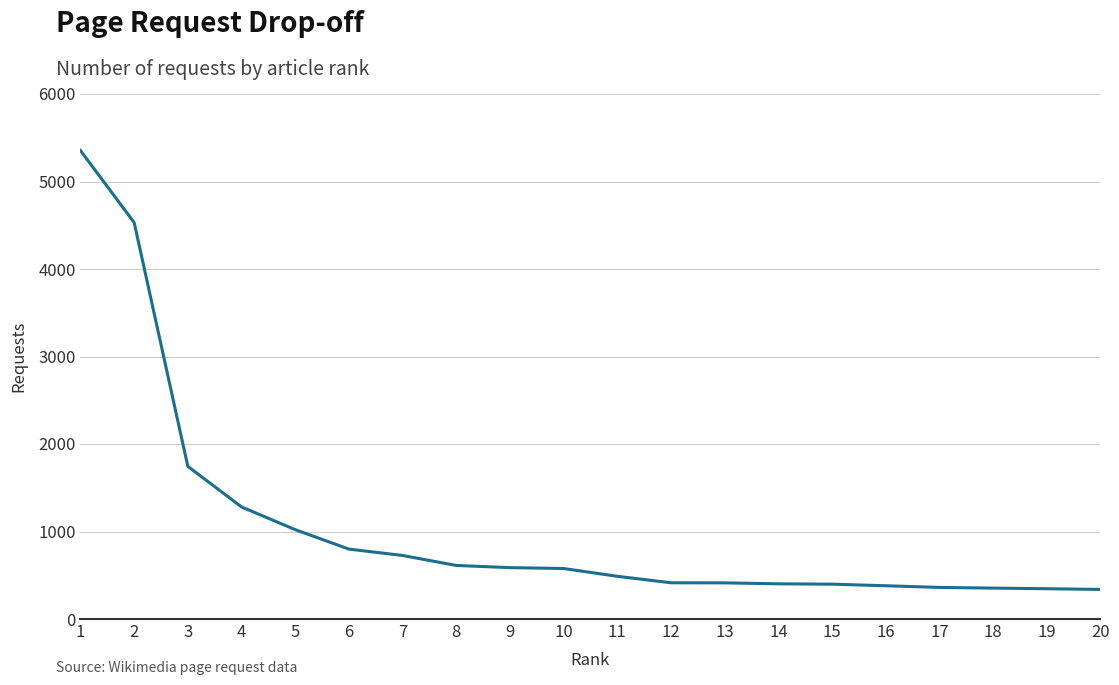

What is the greatest value displayed?

5354